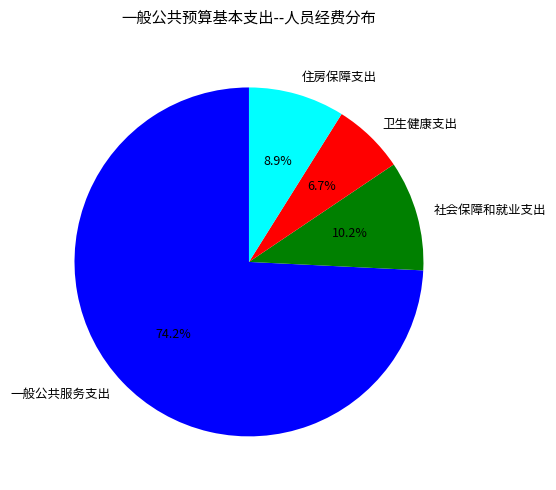

To the nearest percent, what is the difference between the 卫生健康支出 and 一般公共服务支出 slice percentages?

68%